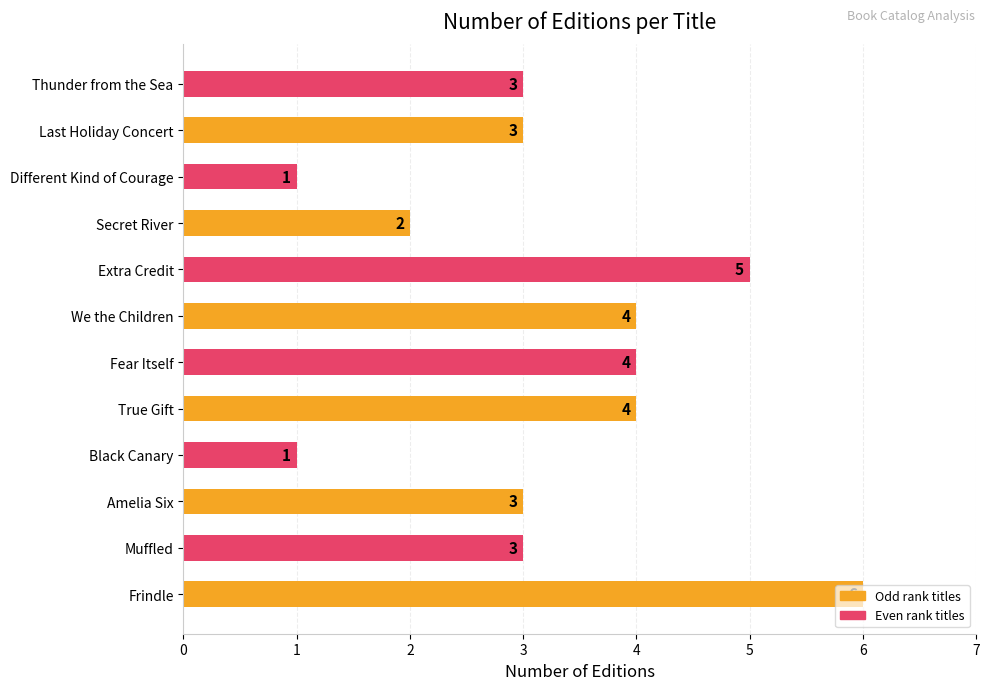

At which category does the chart reach its peak across all series?

Frindle